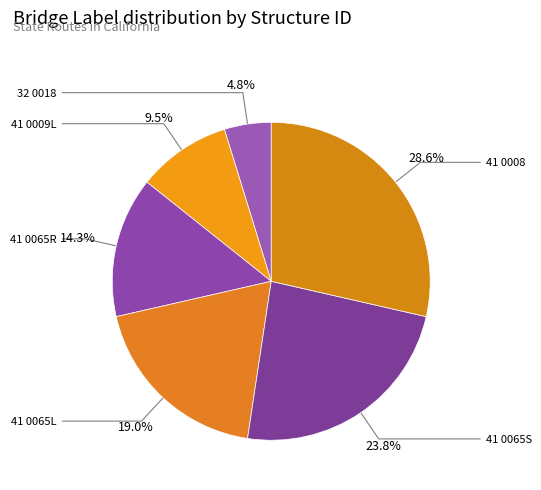

Which category has the biggest portion of the pie?

41 0008